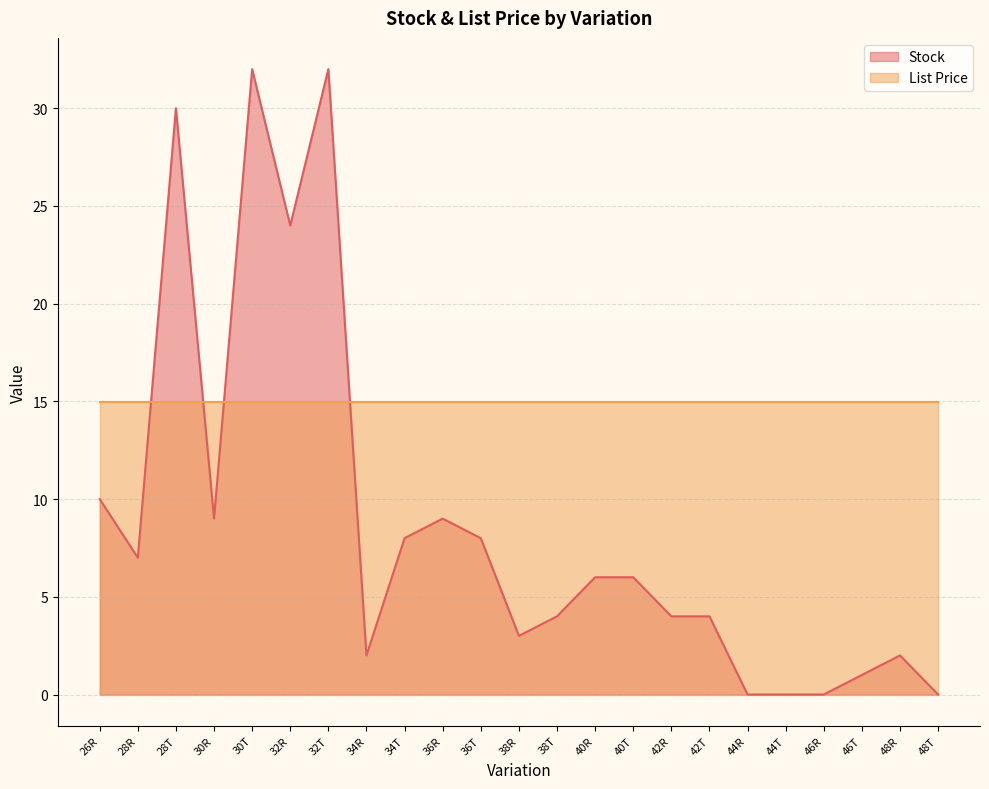

How many interior local valleys (lower than both neighbors) does the data have?

5